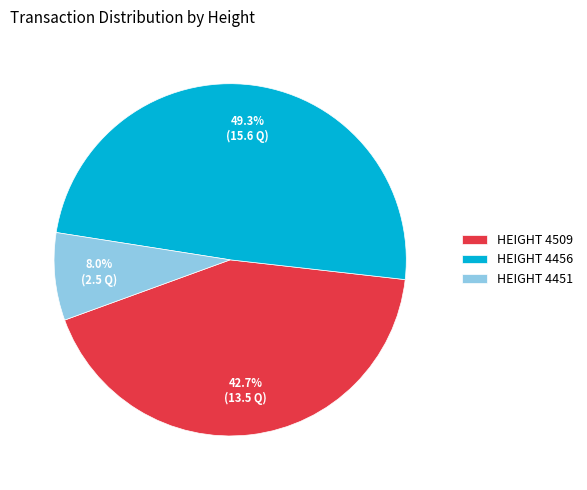

Is the sum of HEIGHT 4456 and HEIGHT 4509 greater than half?

Yes